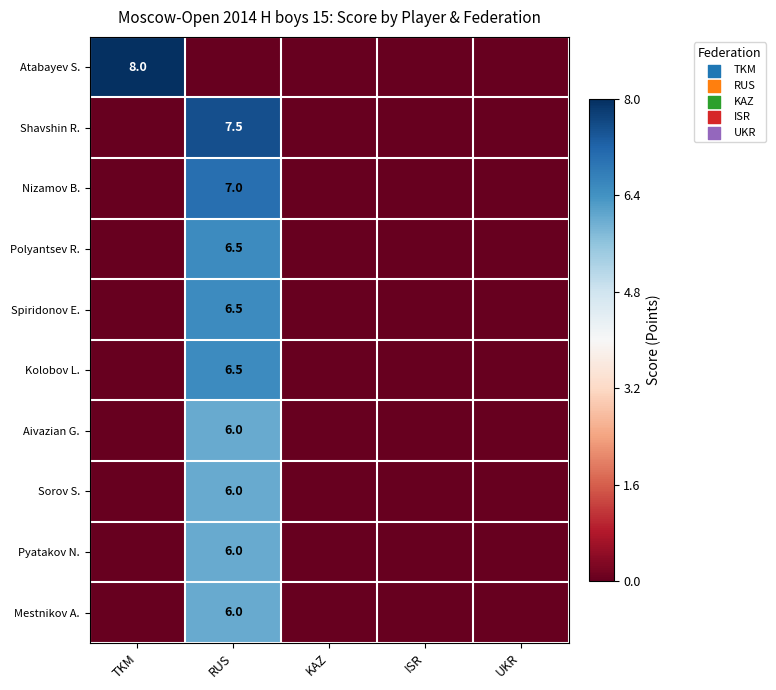

True or false: Shavshin R. has a value of 11.7 at RUS.

False